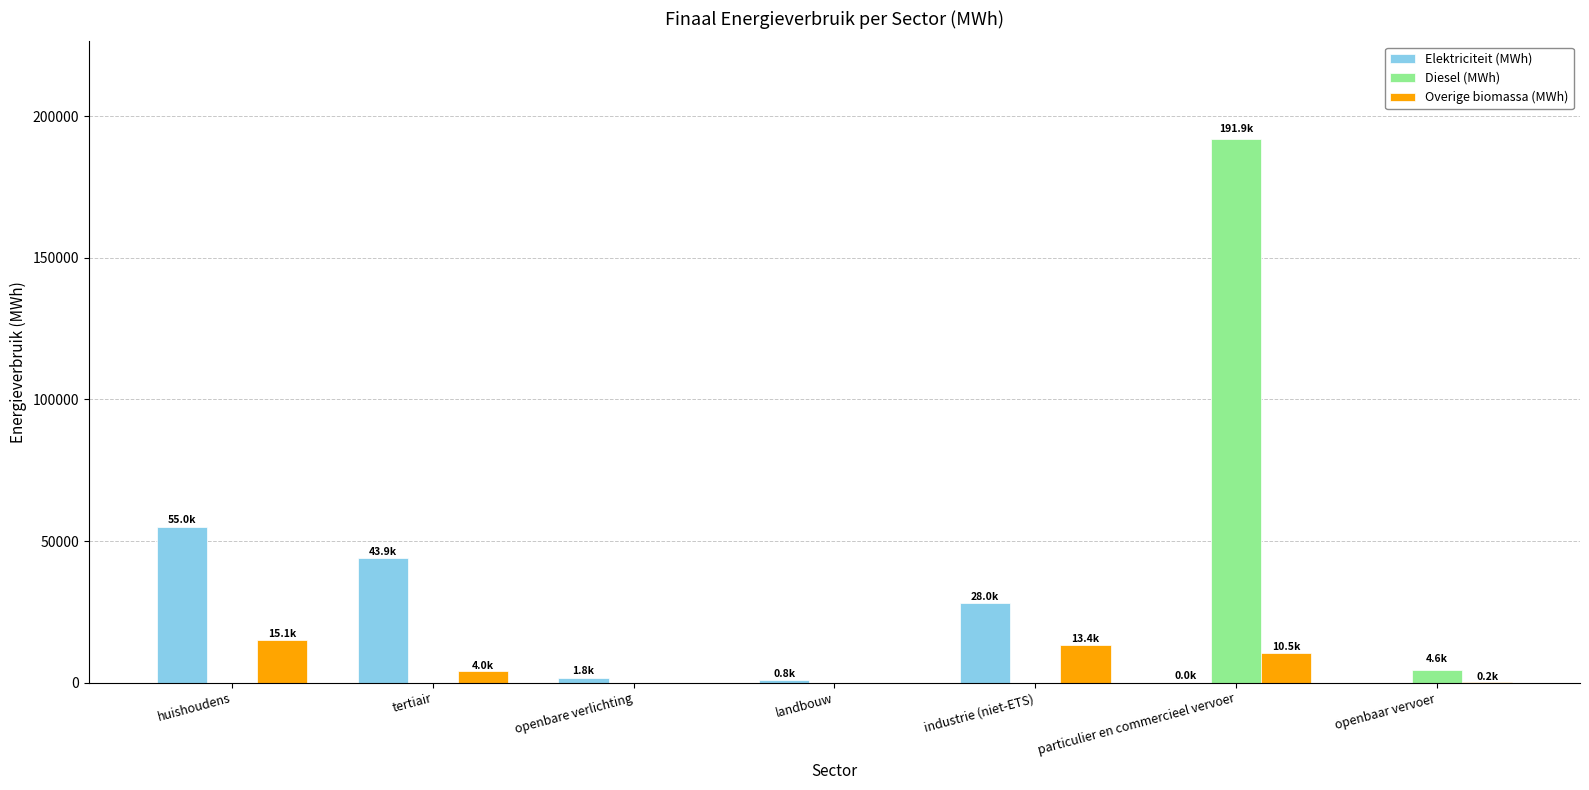

What is the maximum value shown in the chart?

191907.2